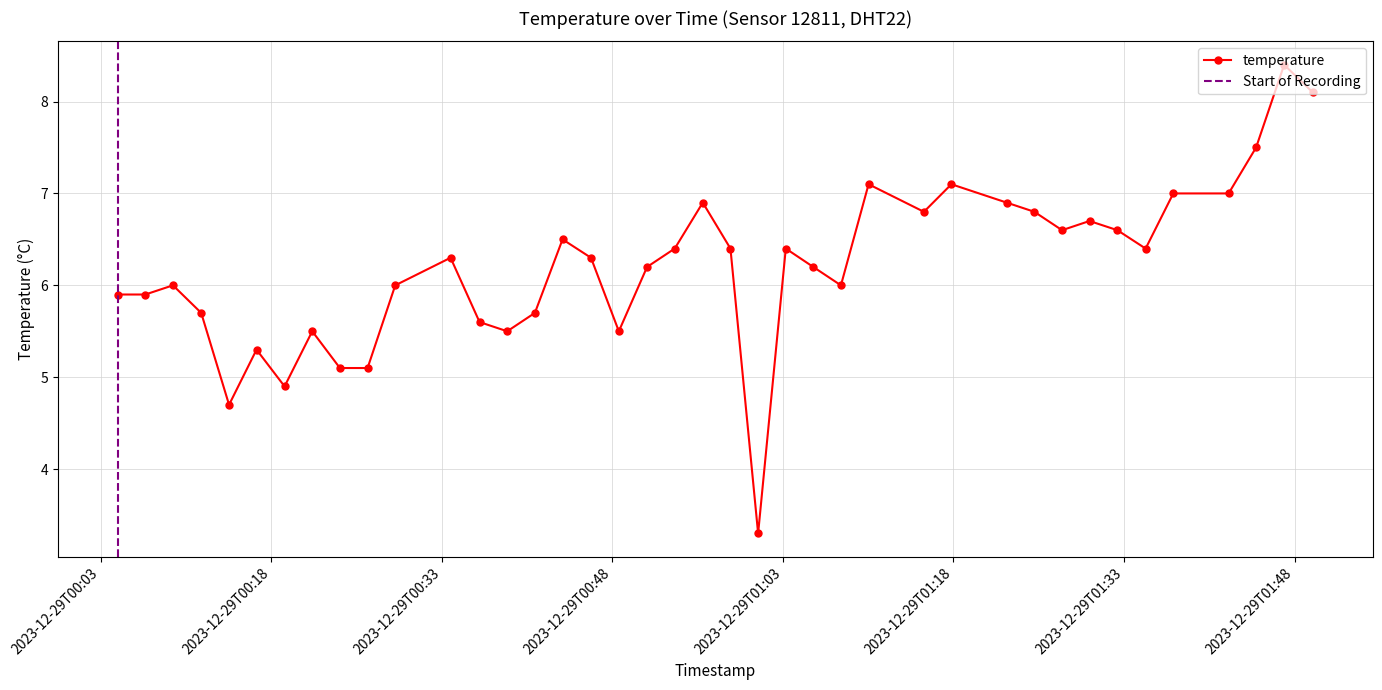

The chart shows a value of 8.5 at 2023-12-29T01:03:15. True or false?

False